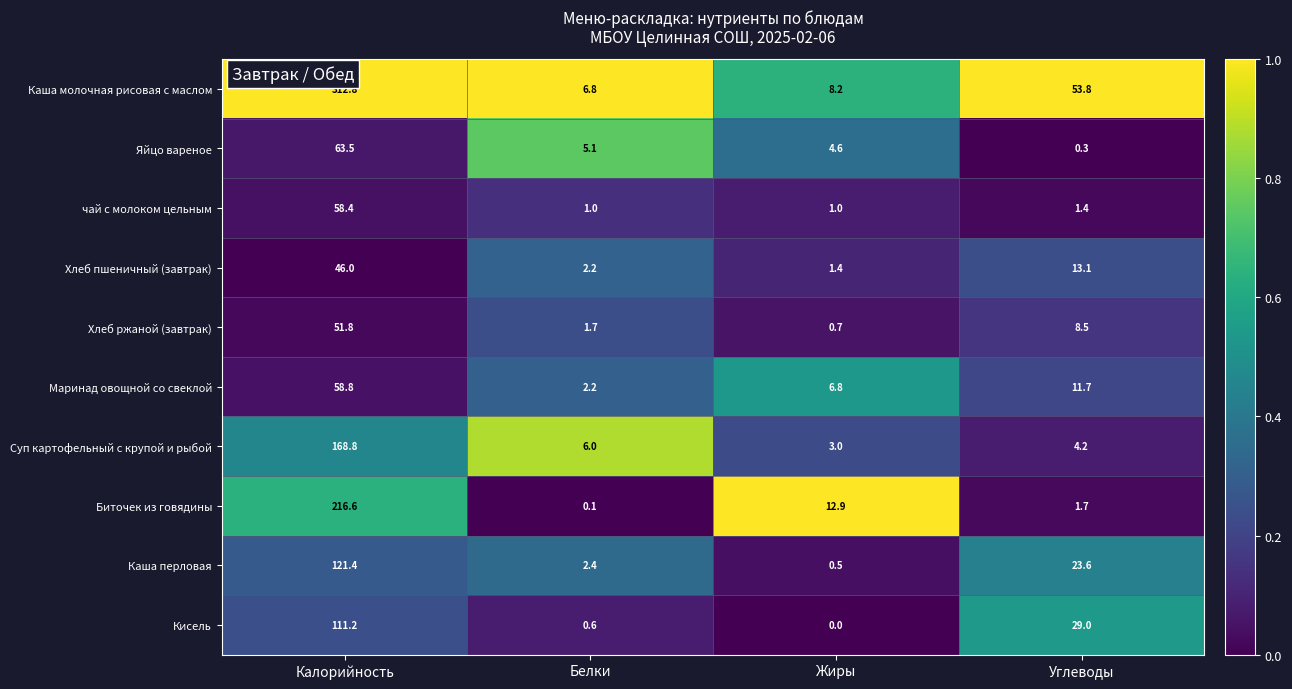

What is the sum of the Каша перловая values at Жиры and Углеводы?

24.1